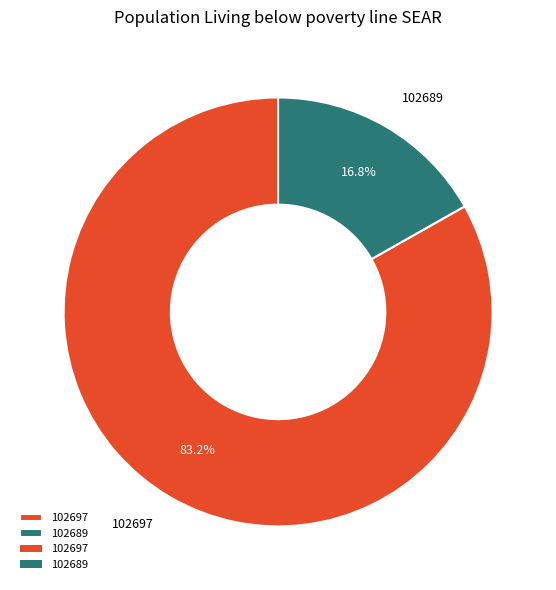

Rank the categories by value from highest to lowest.

102697, 102689